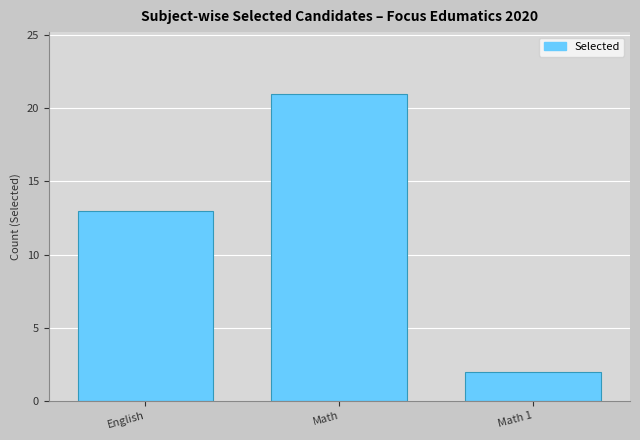

Count the number of data series in this chart.

1